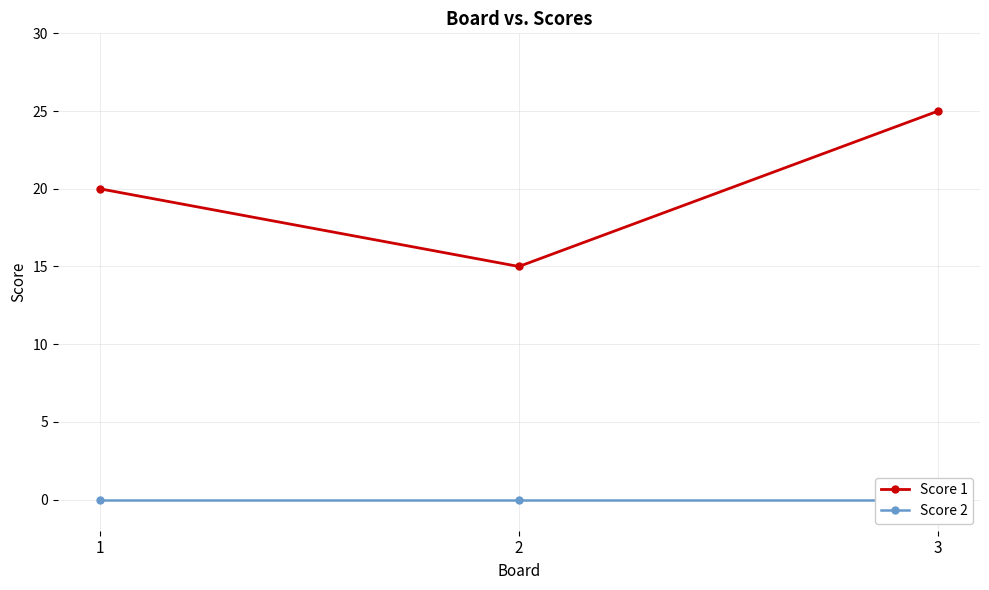

Reading left to right, list all the values displayed in this chart.

Score 1: 1=20	2=15	3=25
Score 2: 1=0	2=0	3=0